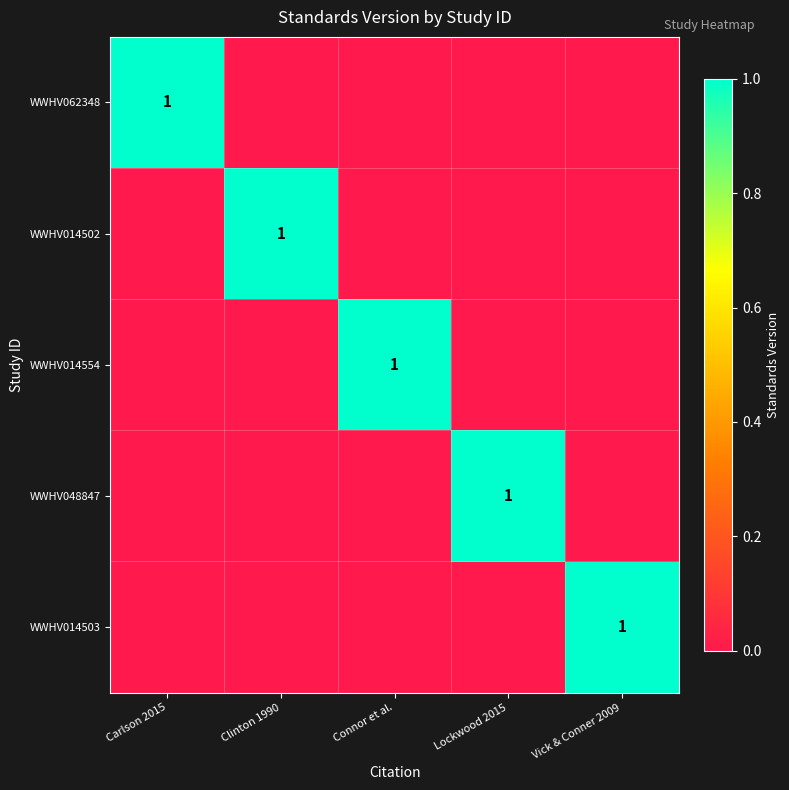

True or false: WWHV048847 has a value of 0 at Lockwood 2015.

False